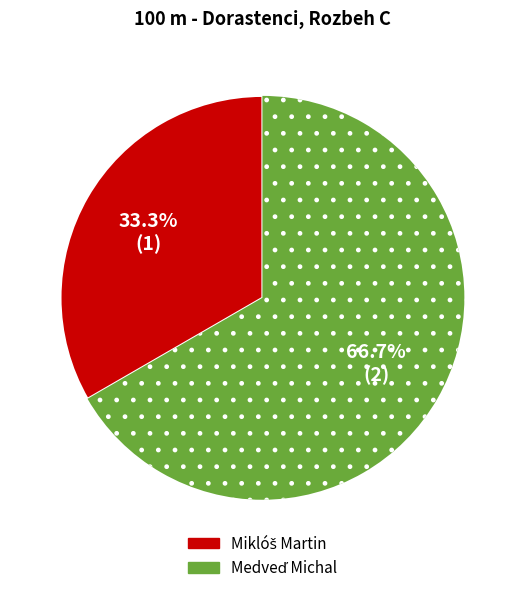

To the nearest percent, what is the difference between the largest and smallest slice percentages?

33%